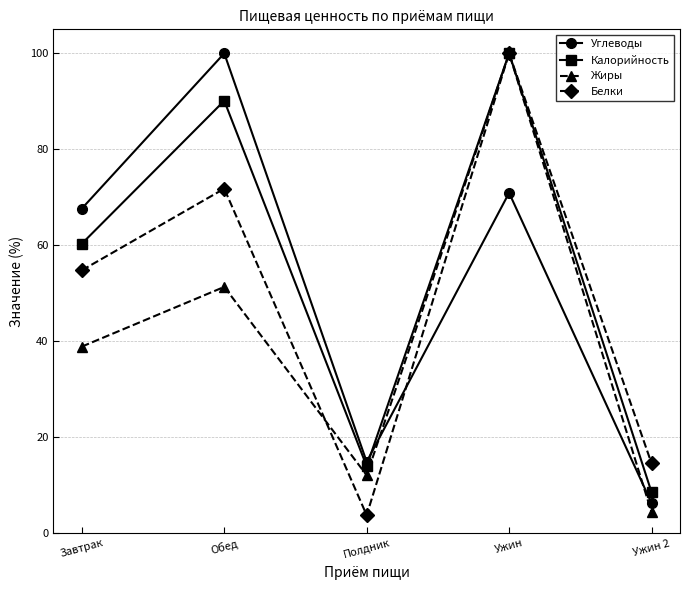

What is the minimum value for Калорийность?

8.6